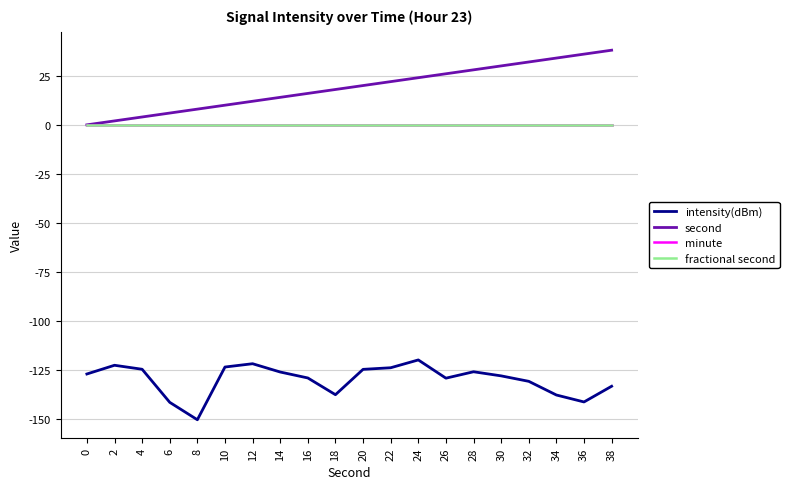

True or false: fractional second has a value of 0.0 at 24.

True